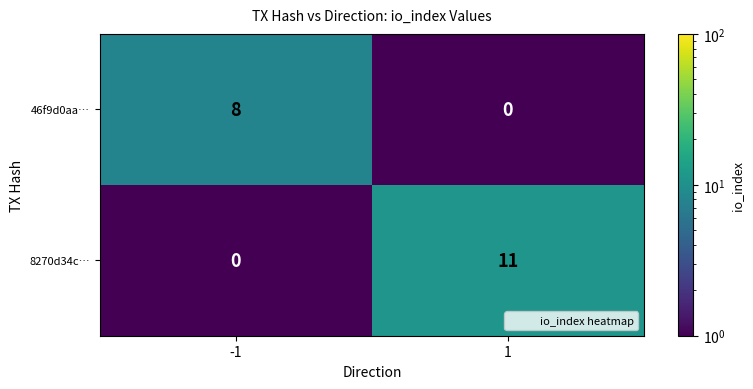

The 8270d34c… series shows 11 at 1. True or false?

True